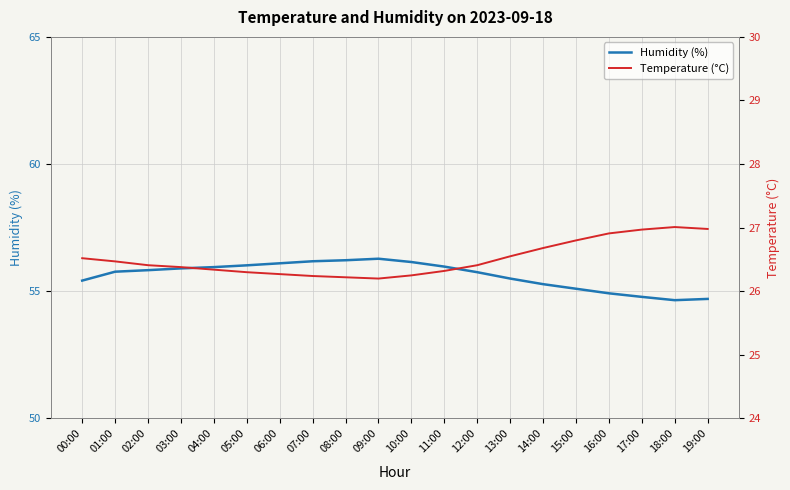

What is the difference between the highest and lowest values at 15:00?

28.3